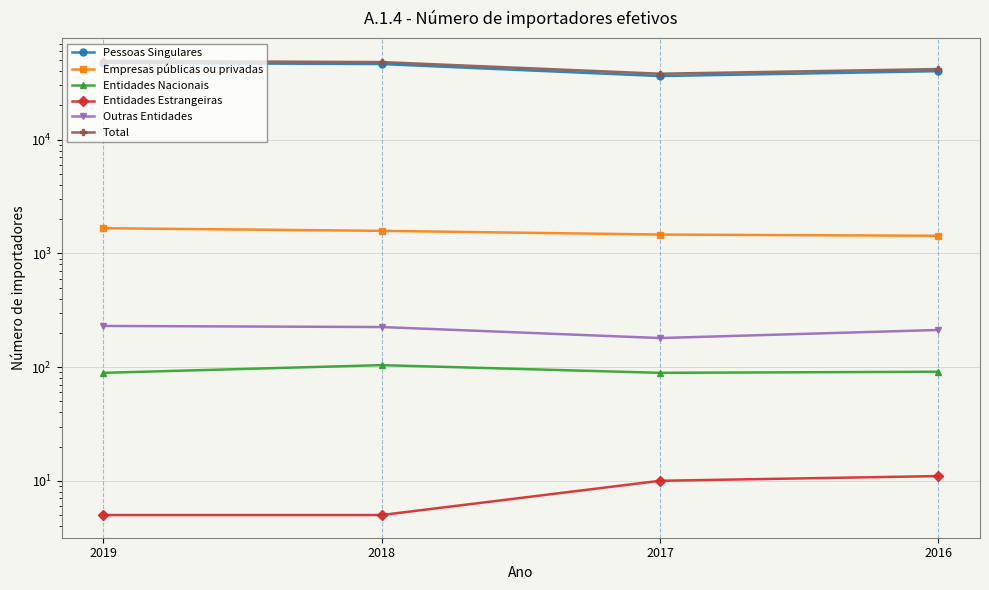

What is the difference between the maximum and minimum values in the Pessoas Singulares series?

11022